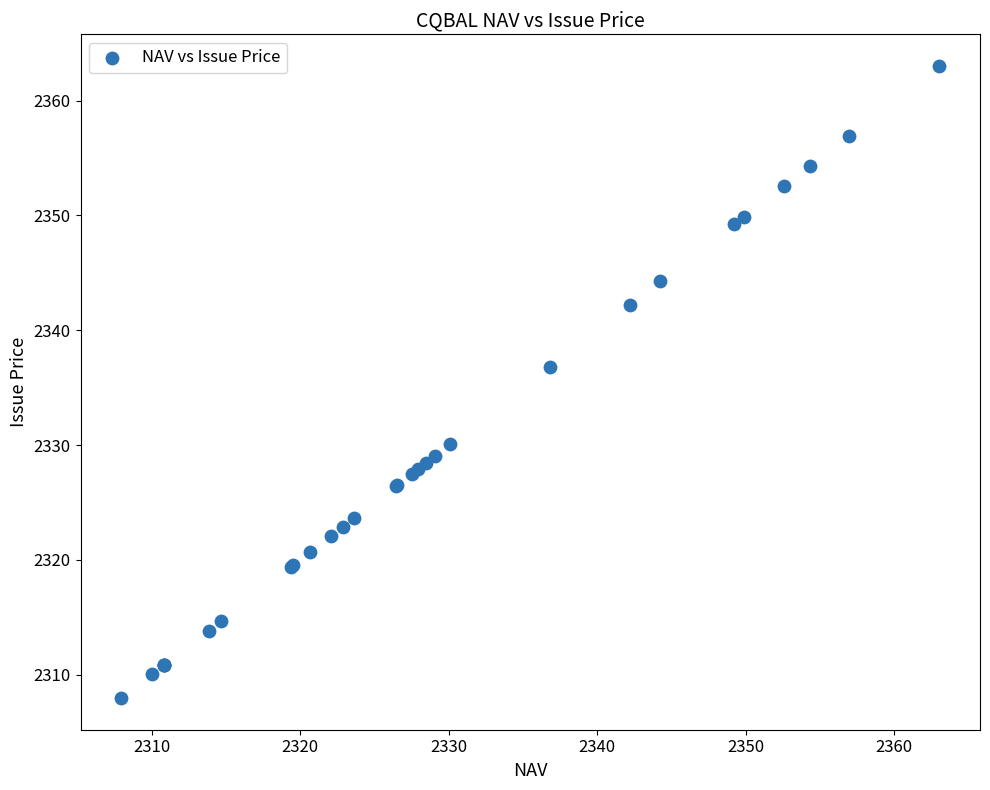

What Y value in the scatter plot is closest to 2335?

2336.8